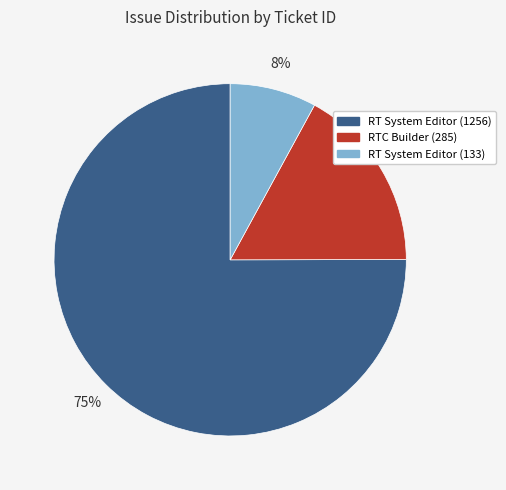

How many segments does this pie chart have?

3